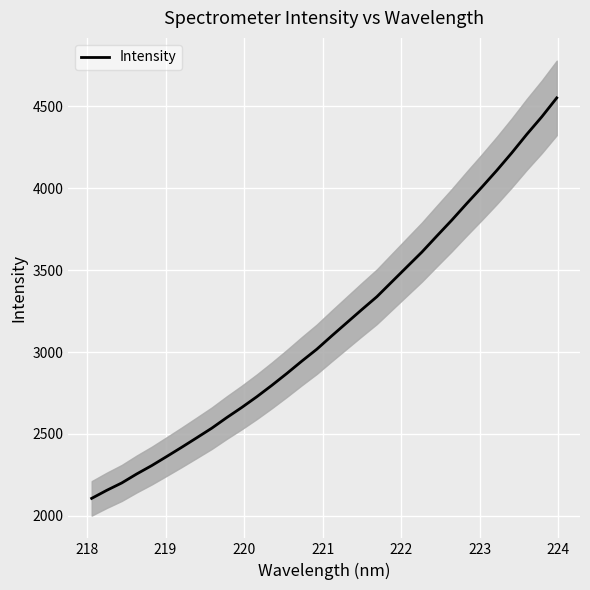

What is the highest value of the Intensity series?

4551.7